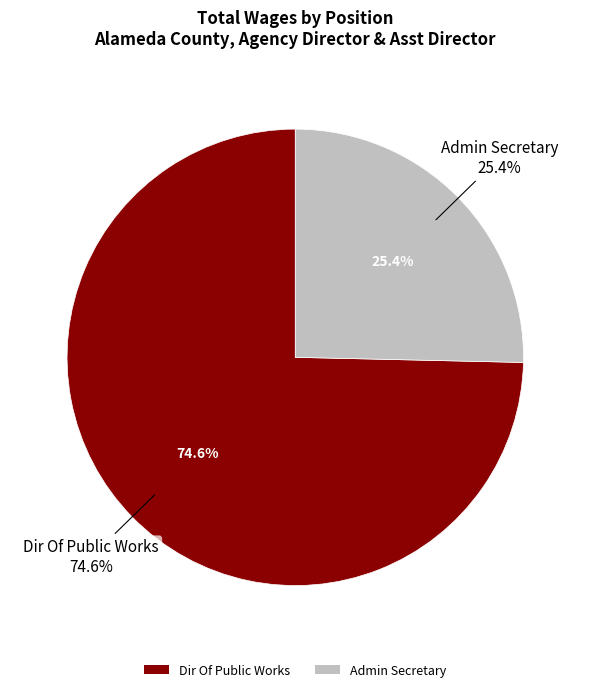

Does Admin Secretary represent more than half of the total?

No